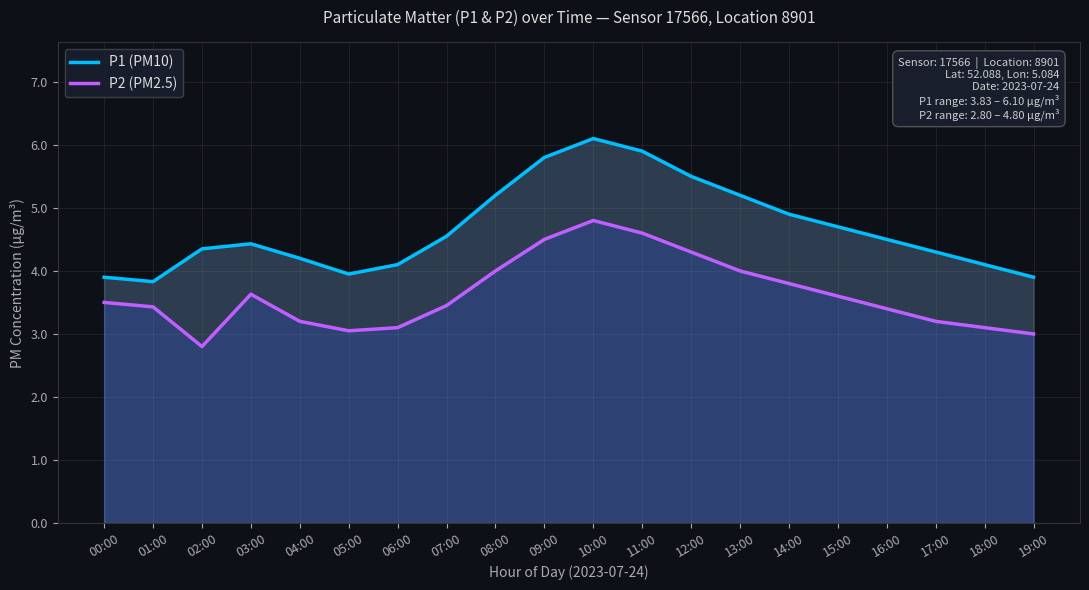

Count the number of categories in the chart.

20